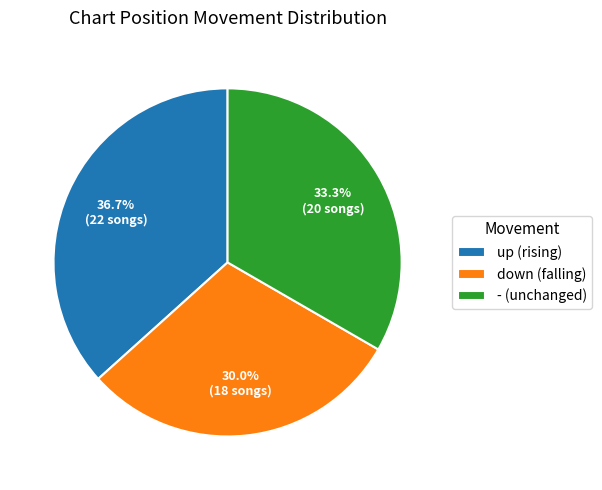

To the nearest percent, what is the difference between the largest and smallest slice percentages?

7%